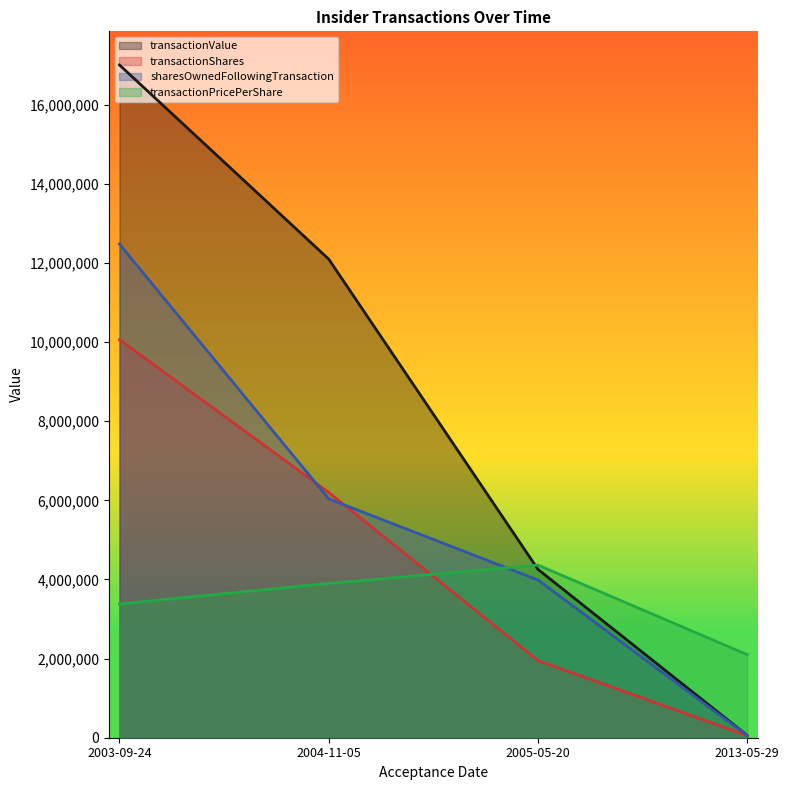

At which label is transactionShares closest to 5058670?

2004-11-05